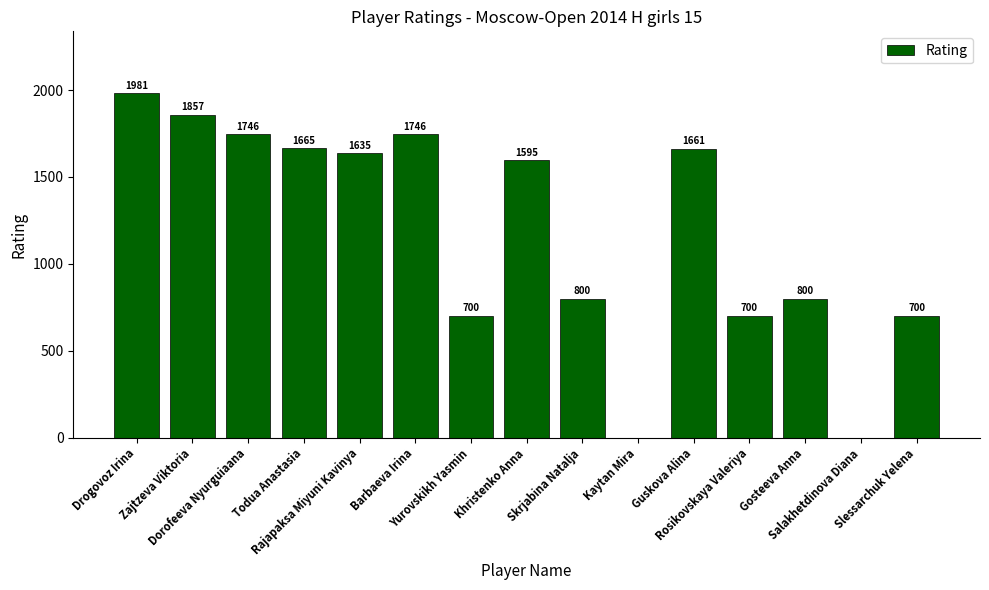

What is the sum of all values?

17586